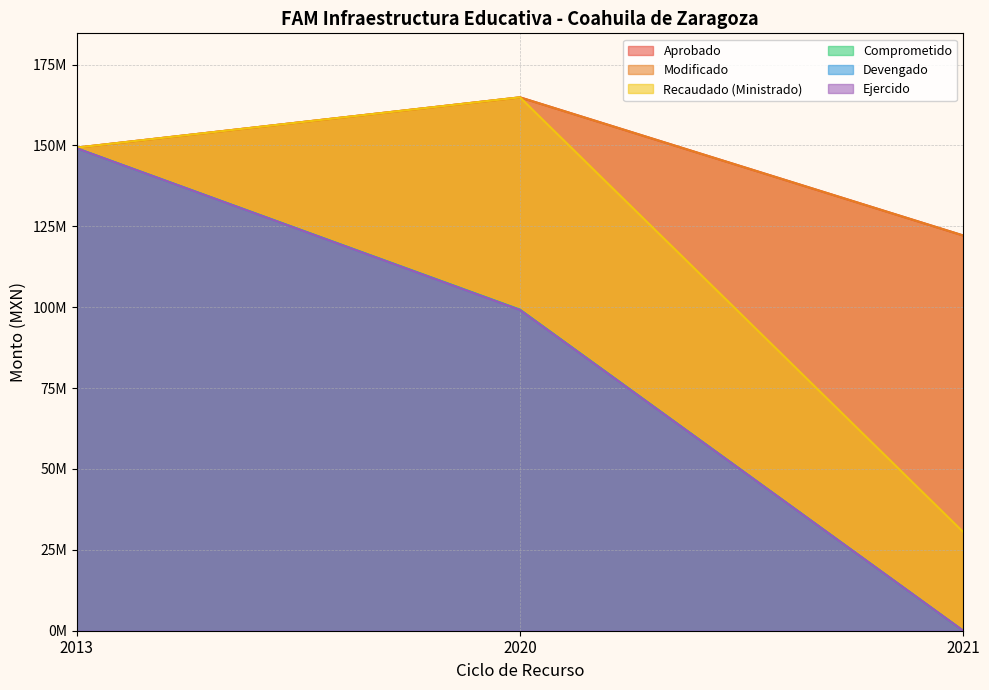

Which series has the largest total across all categories?

Aprobado